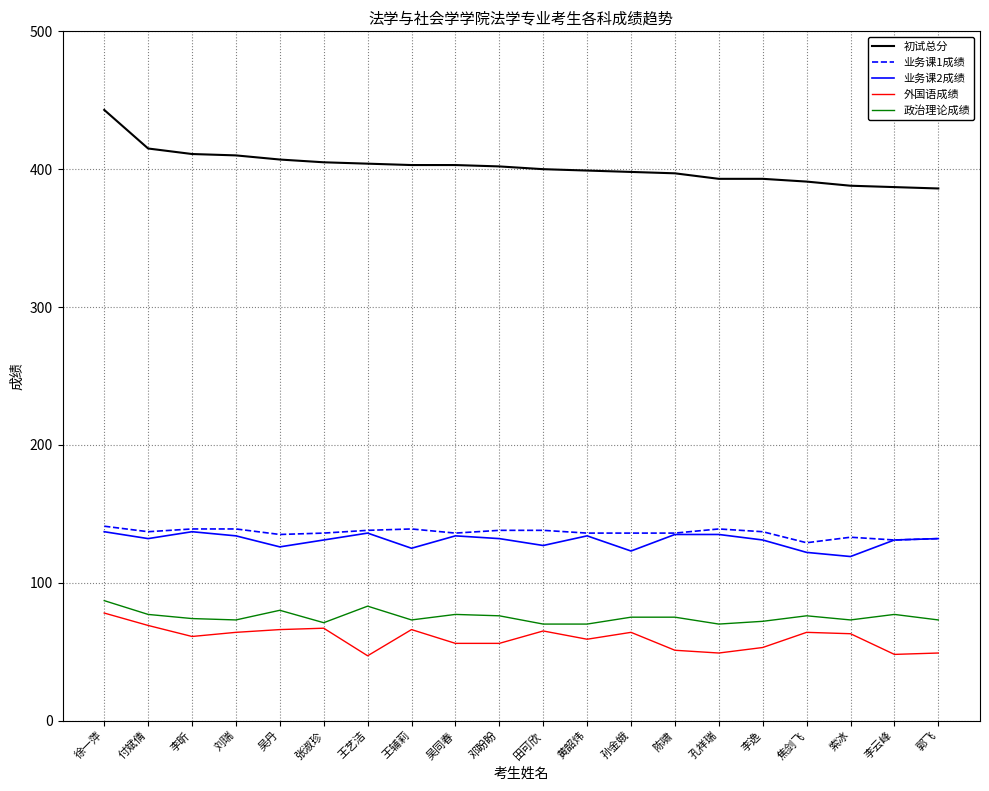

How many lines are shown in the chart?

5